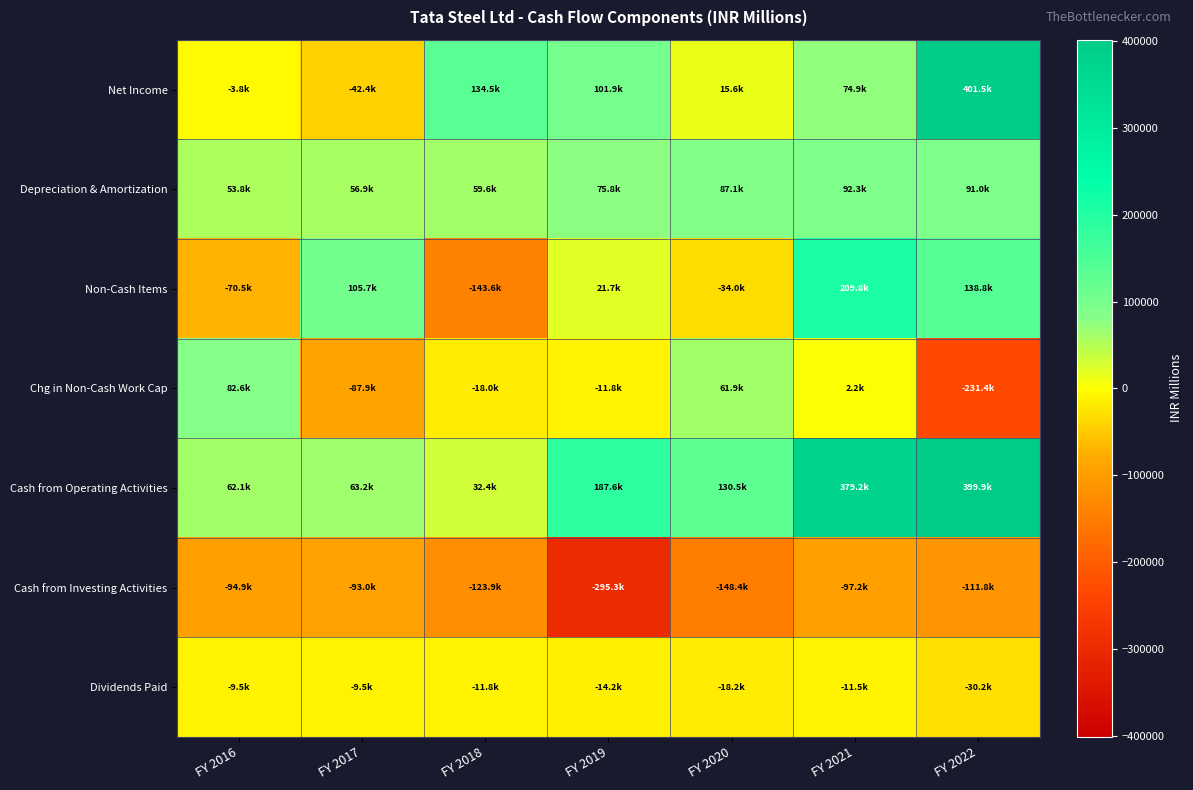

Which series has the widest spread of values?

Net Income